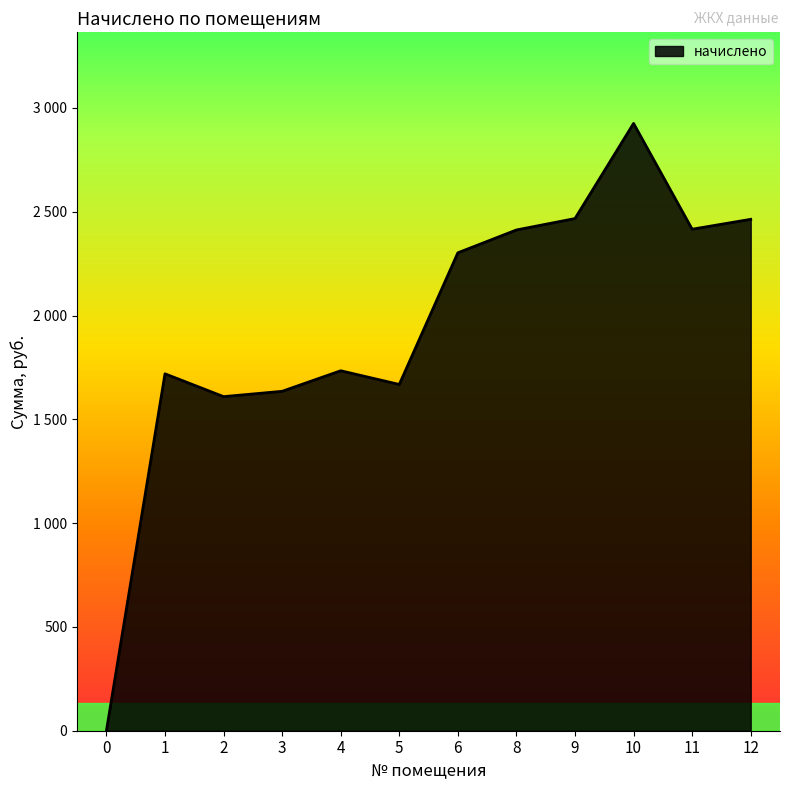

Is this an area chart (filled region under the line)?

Yes